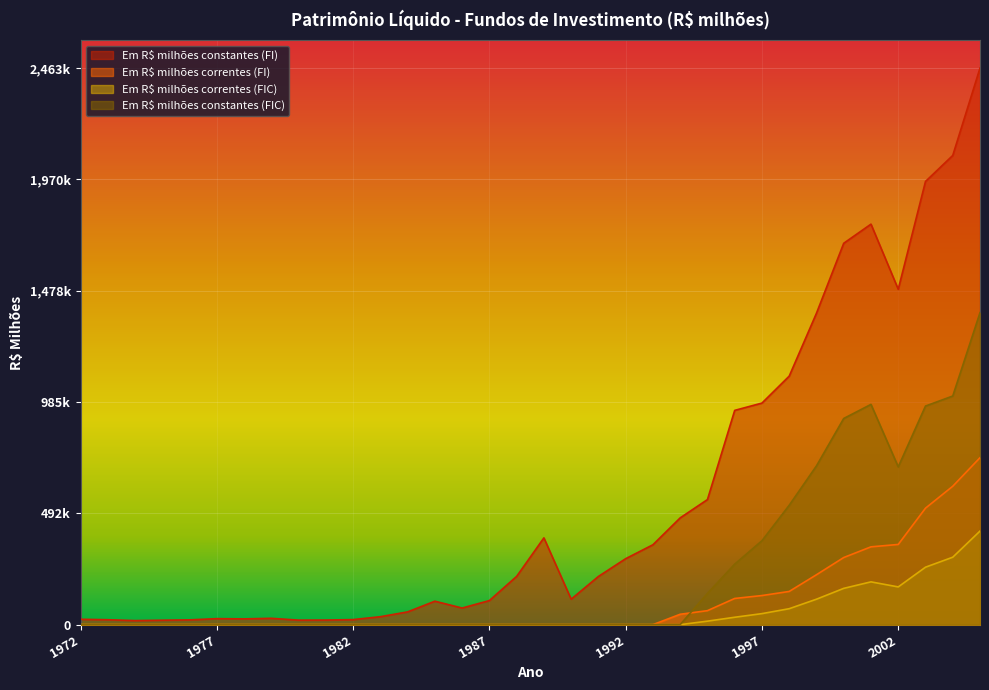

What is the sum of the Em R$ milhões constantes (FI) values at 2000 and 1985?

1792061.7